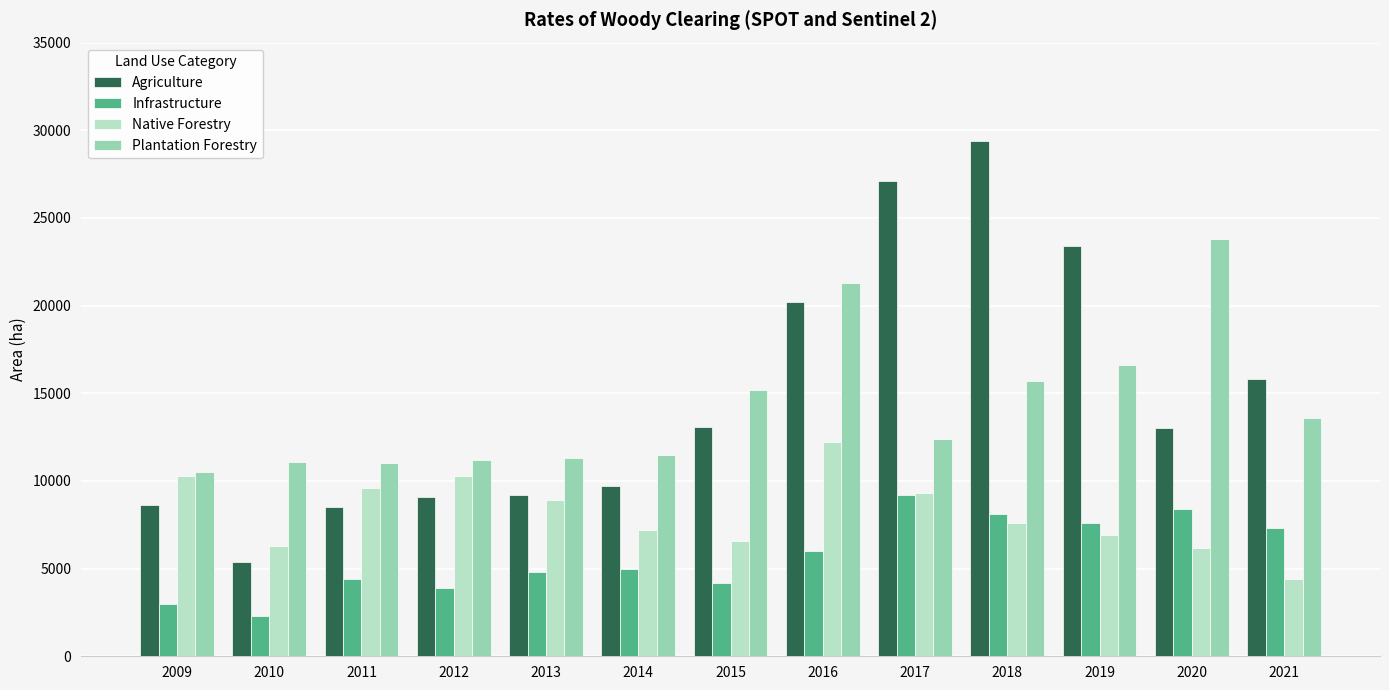

Which category has the highest value in the Native Forestry series?

2016